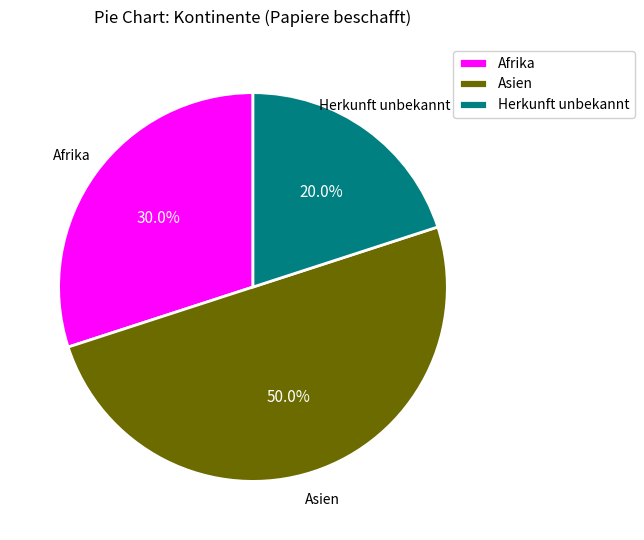

How many segments does this pie chart have?

3